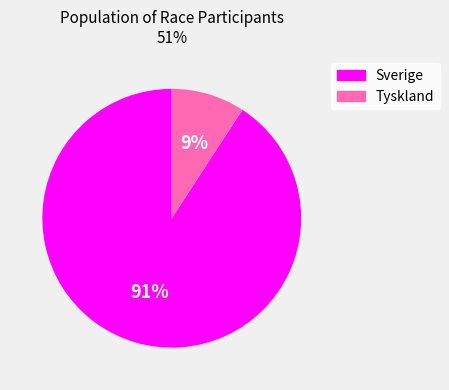

Which has a higher value, Tyskland or Sverige?

Sverige